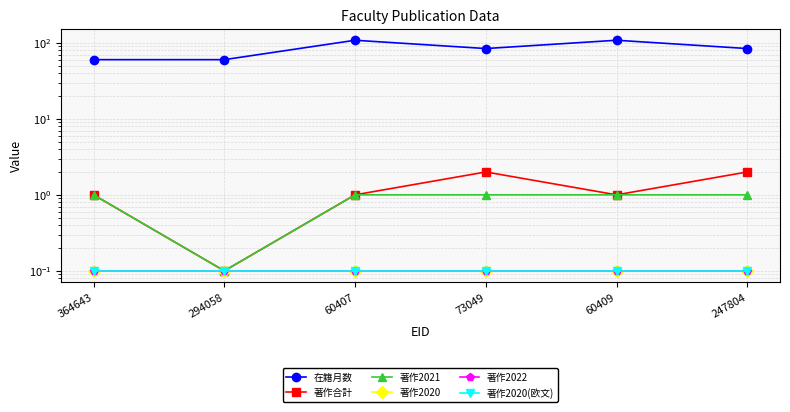

The value of 著作2021 at 247804 is 1.0. True or false?

True